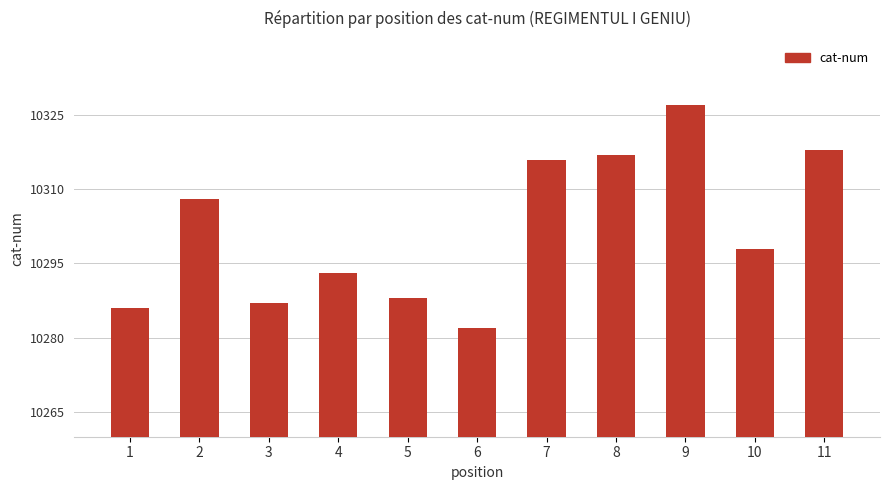

Reading left to right, extract all data points from this chart.

1=10286	2=10308	3=10287	4=10293	5=10288	6=10282	7=10316	8=10317	9=10327	10=10298	11=10318